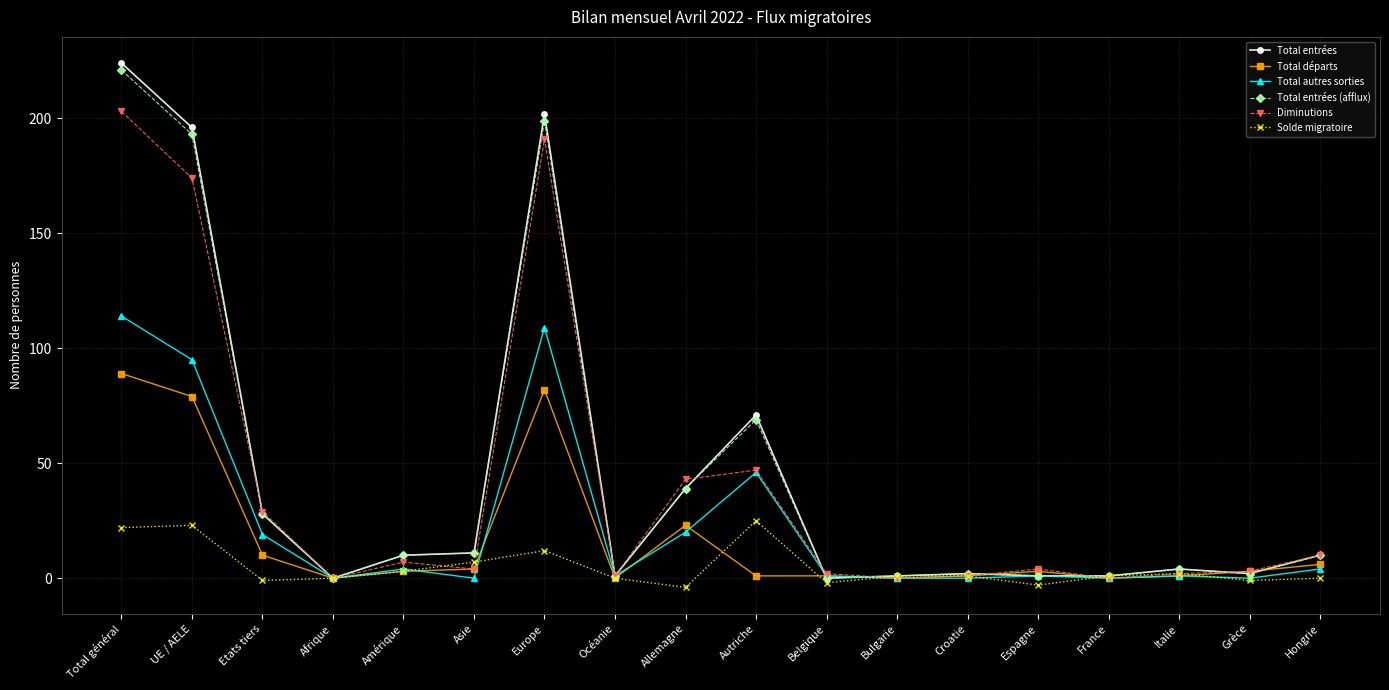

At which category is the sum across all series the highest?

Total général